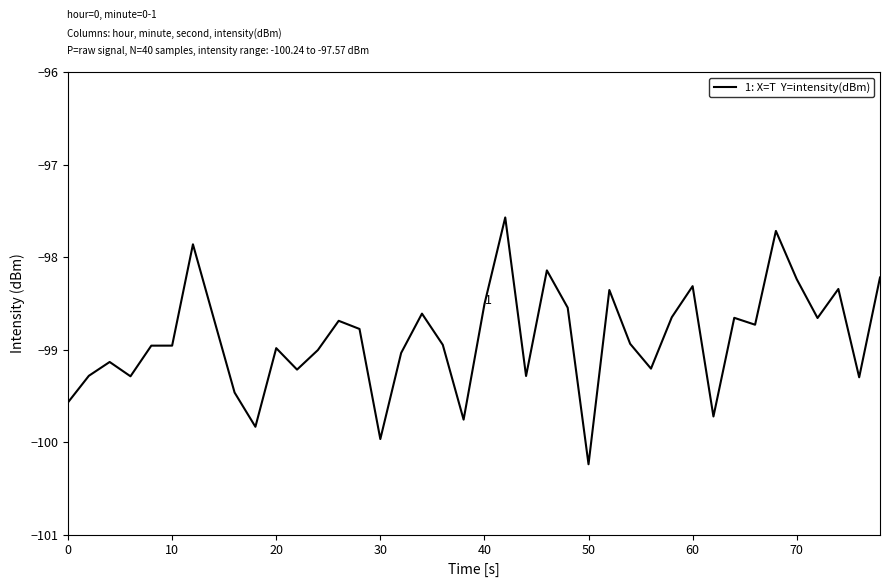

What is the difference between the maximum and minimum values?

2.7